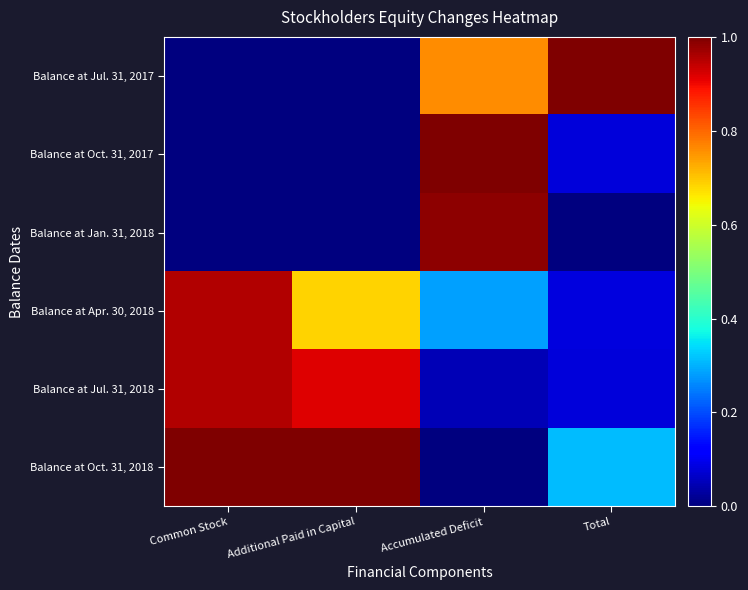

Which series has the largest total across all categories?

Balance at Oct. 31, 2018